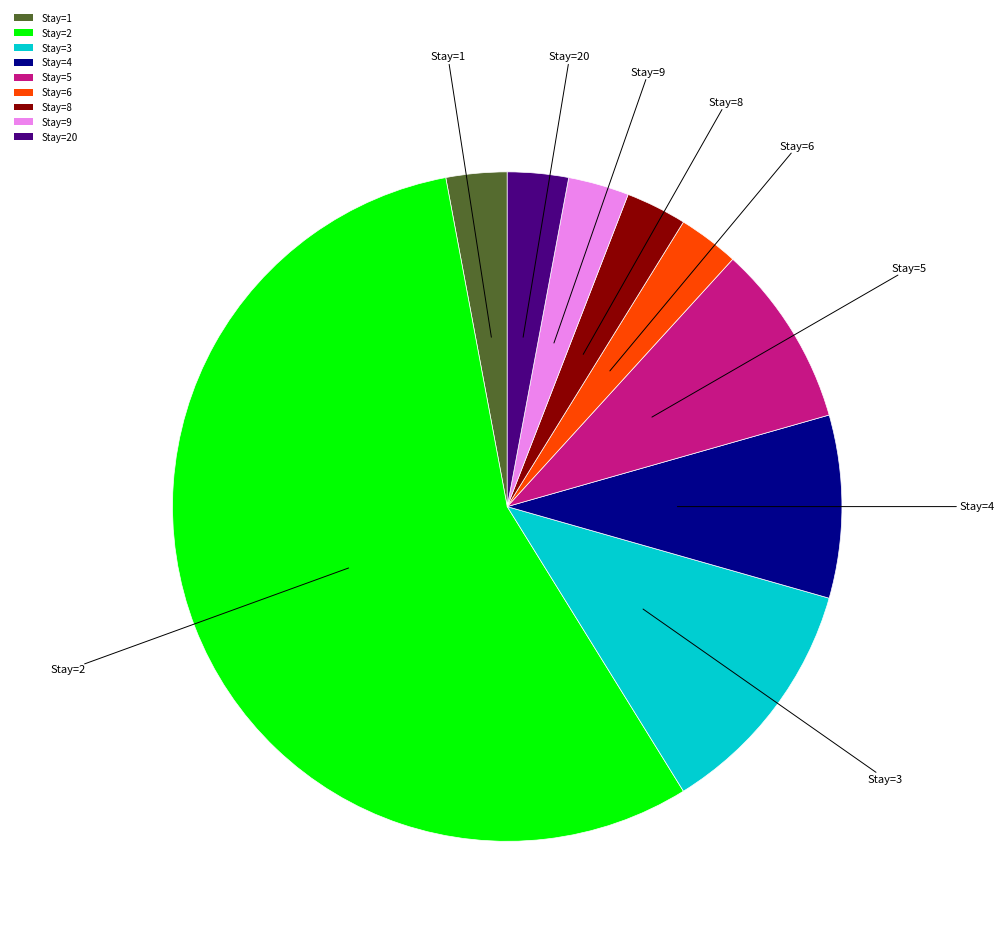

Count the number of slices in the pie.

9